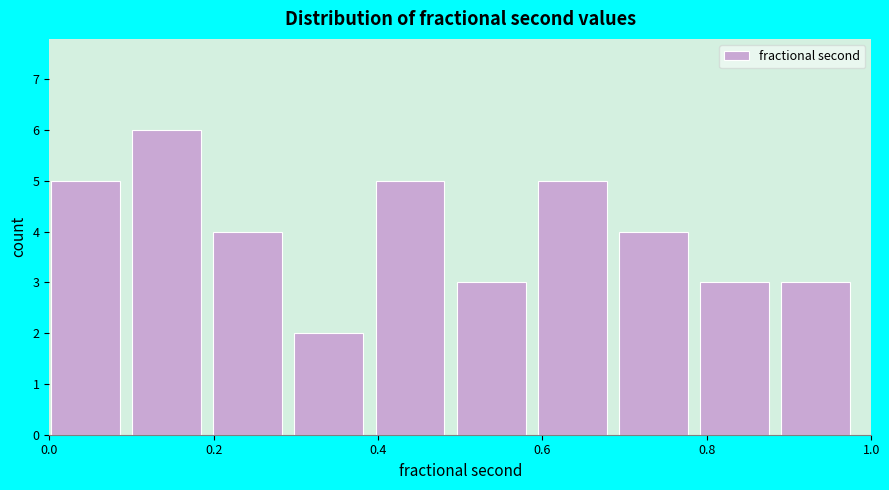

Which range on the x-axis has the tallest bar?

0.10 to 0.20